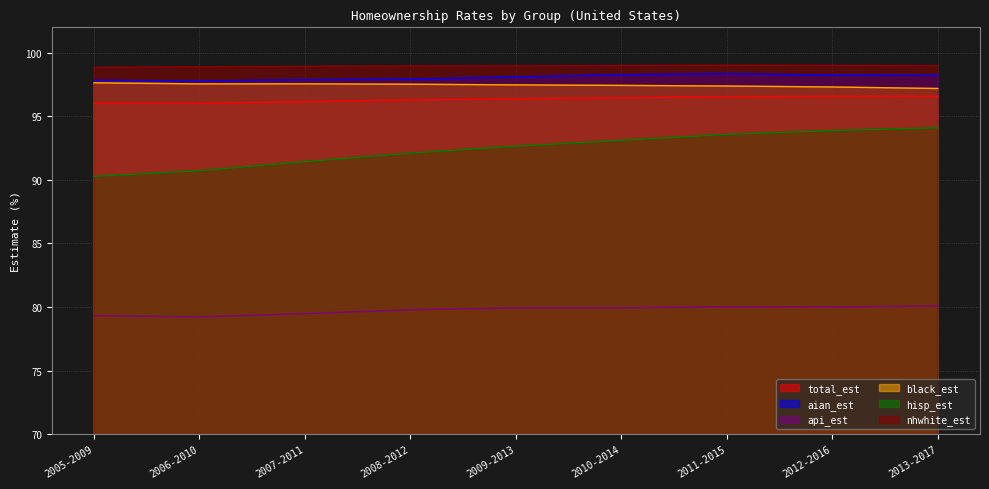

What is the minimum value for black_est?

97.2